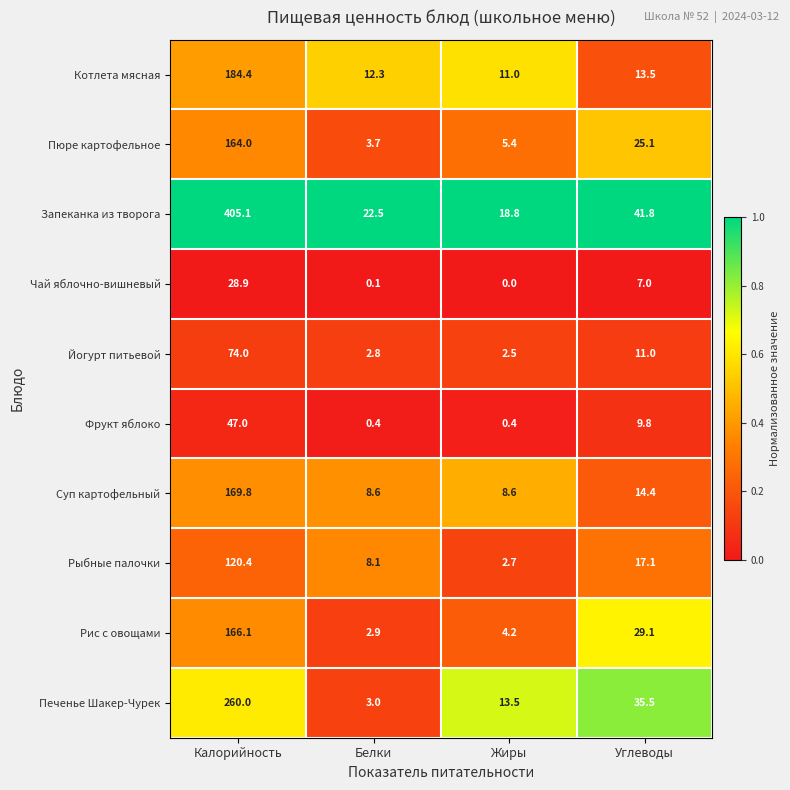

Where does the Рыбные палочки series first go above 17?

Калорийность